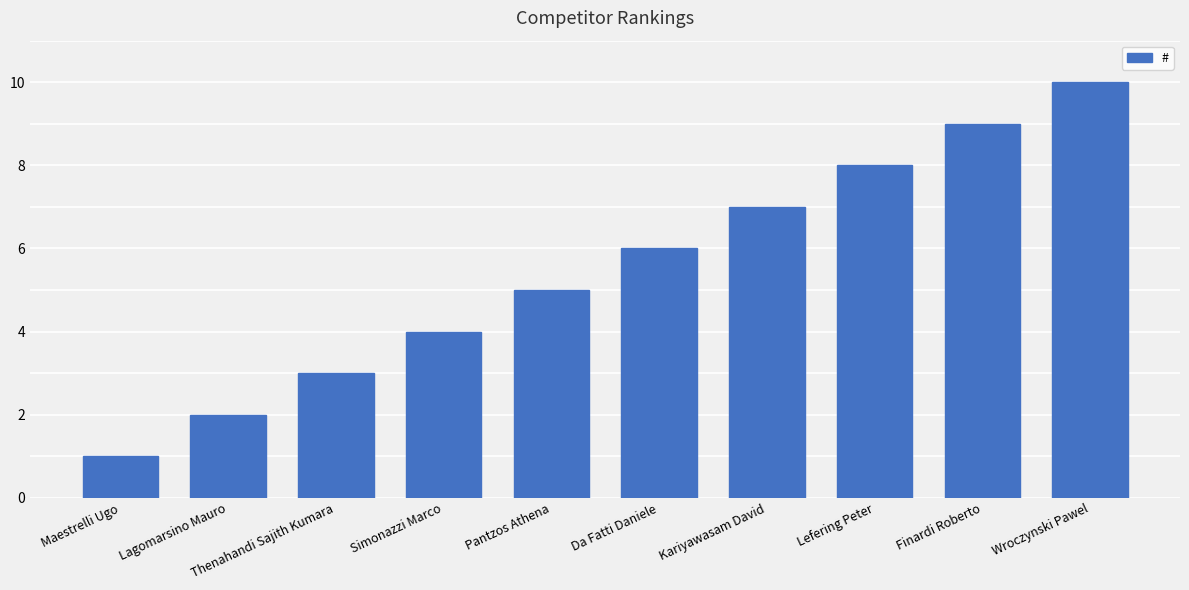

Which has a higher value, Thenahandi Sajith Kumara or Maestrelli Ugo?

Thenahandi Sajith Kumara